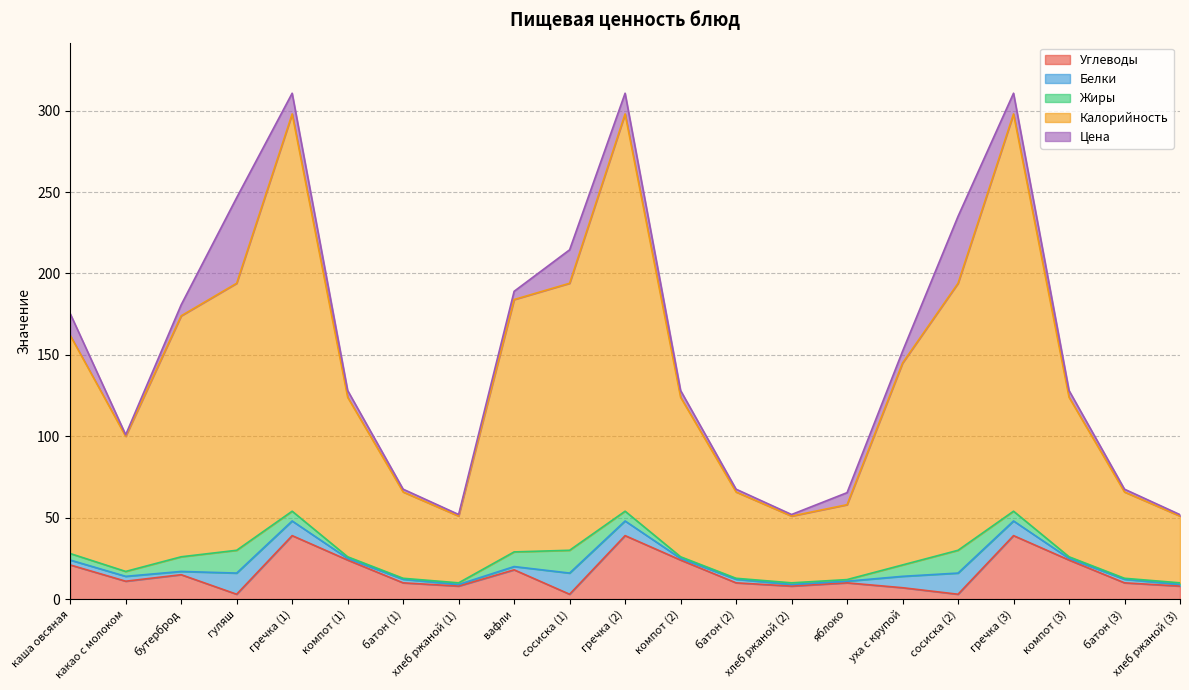

Where is the first local minimum for Цена?

какао с молоком